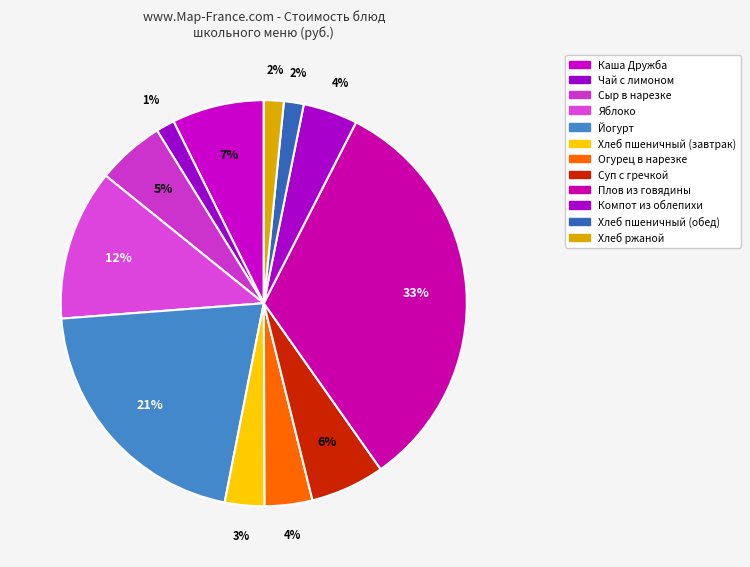

To the nearest percent, what is the average slice percentage?

8%